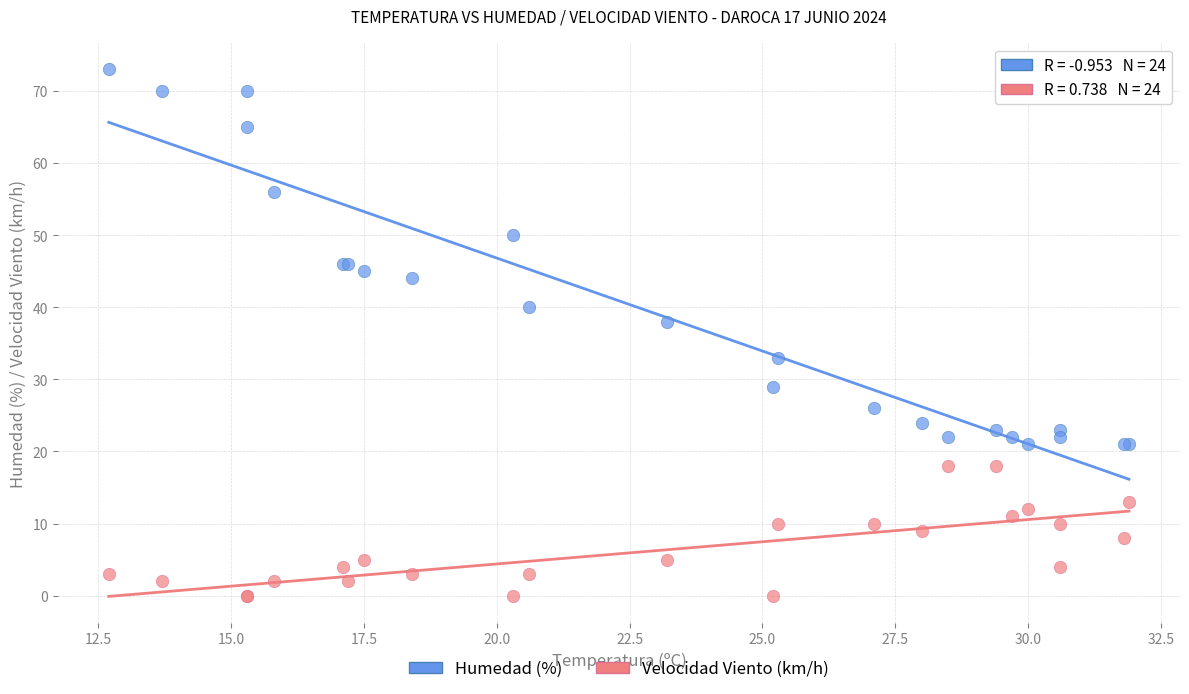

Which series reaches the maximum Y coordinate?

Humedad (%)